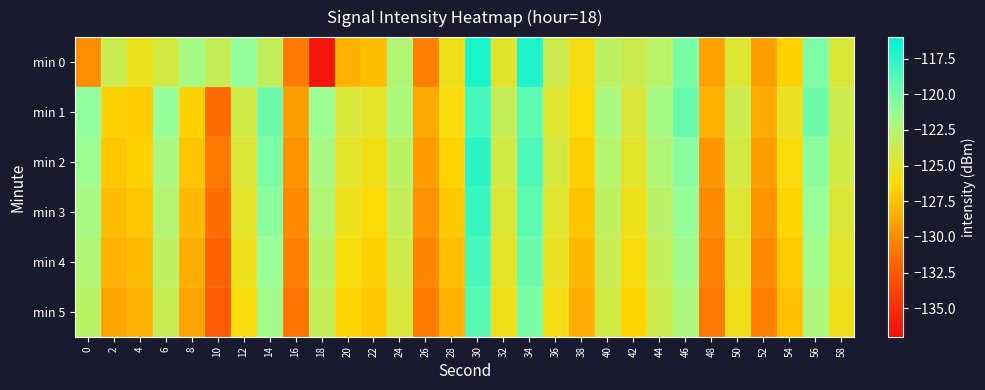

Rank the series by their maximum value, from highest to lowest.

min 0, min 2, min 3, min 1, min 4, min 5